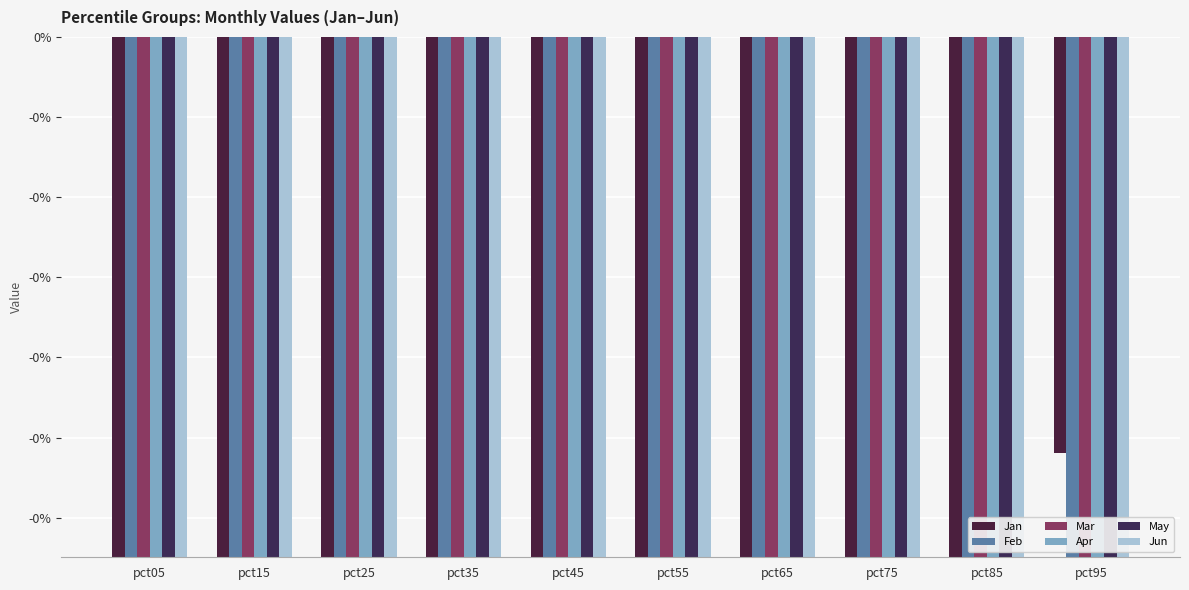

Rank the categories by Apr value from lowest to highest.

pct05, pct95, pct15, pct75, pct35, pct25, pct65, pct45, pct85, pct55